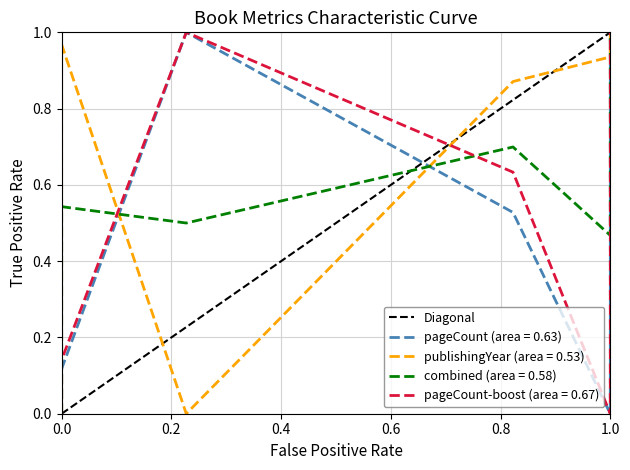

Is this an area chart (filled region under the line)?

No